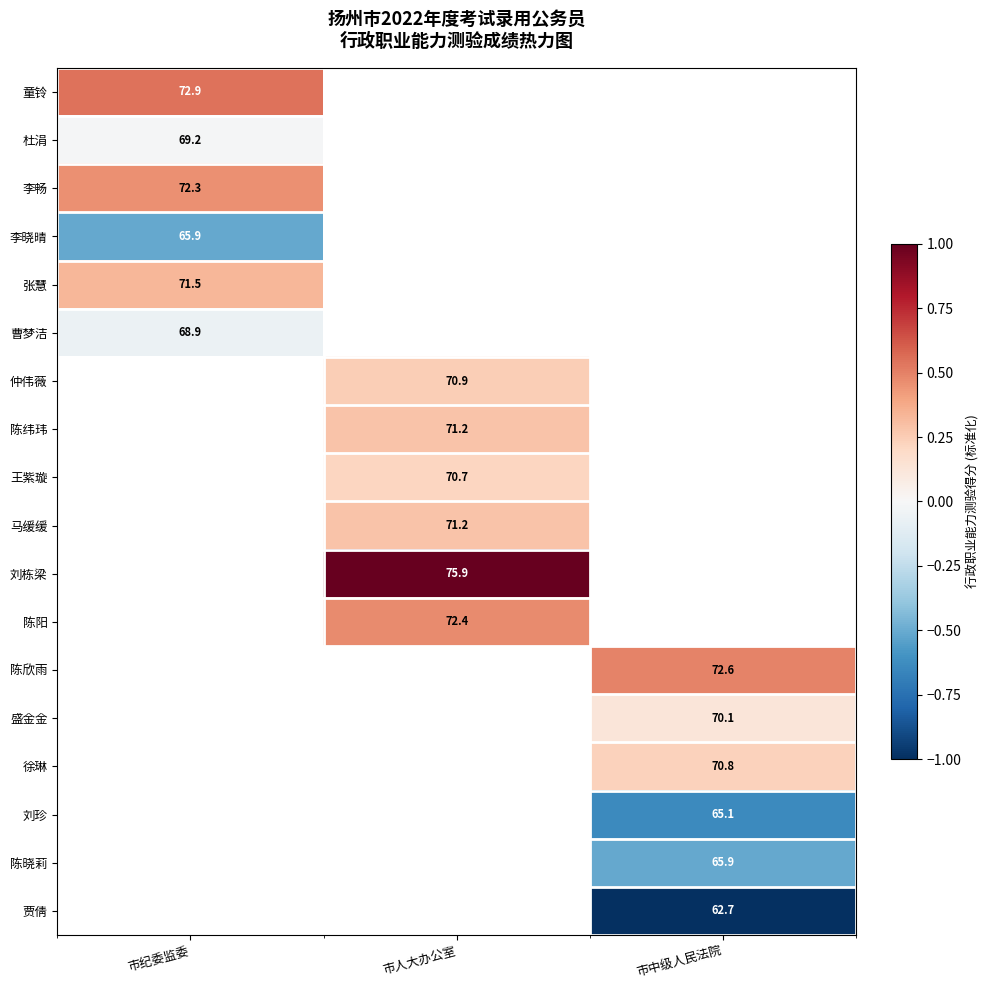

At 市中级人民法院, list the series in order from largest to smallest.

童铃, 杜涓, 李畅, 李晓晴, 张慧, 曹梦洁, 仲伟薇, 陈纬玮, 王紫璇, 马缓缓, 刘栋梁, 陈阳, 陈欣雨, 徐琳, 盛金金, 陈晓莉, 刘珍, 贾倩